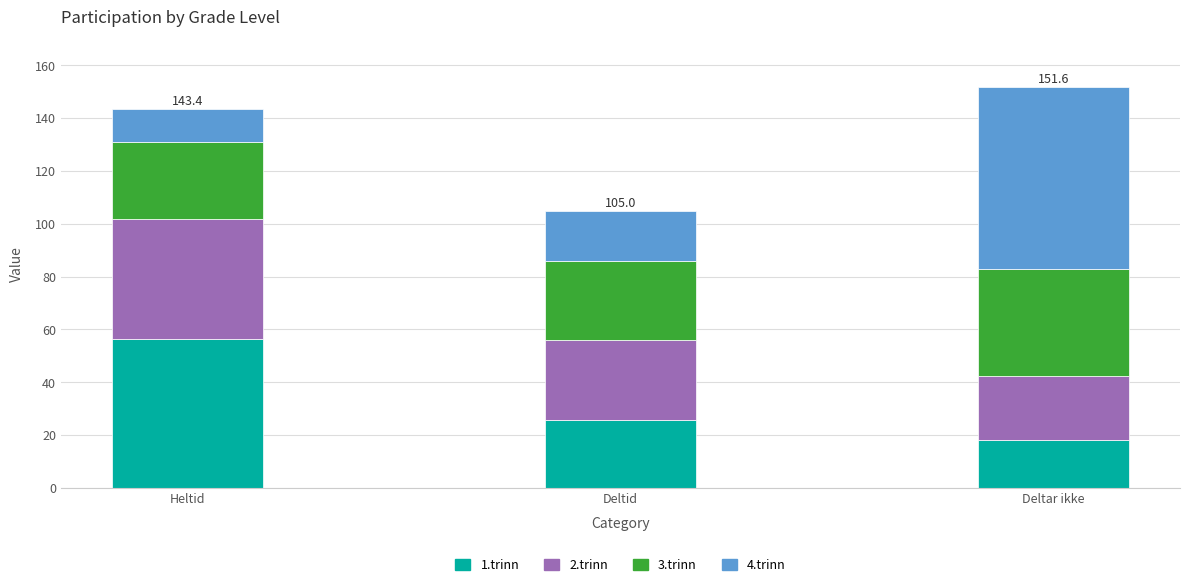

At which label is 1.trinn closest to 37?

Deltid